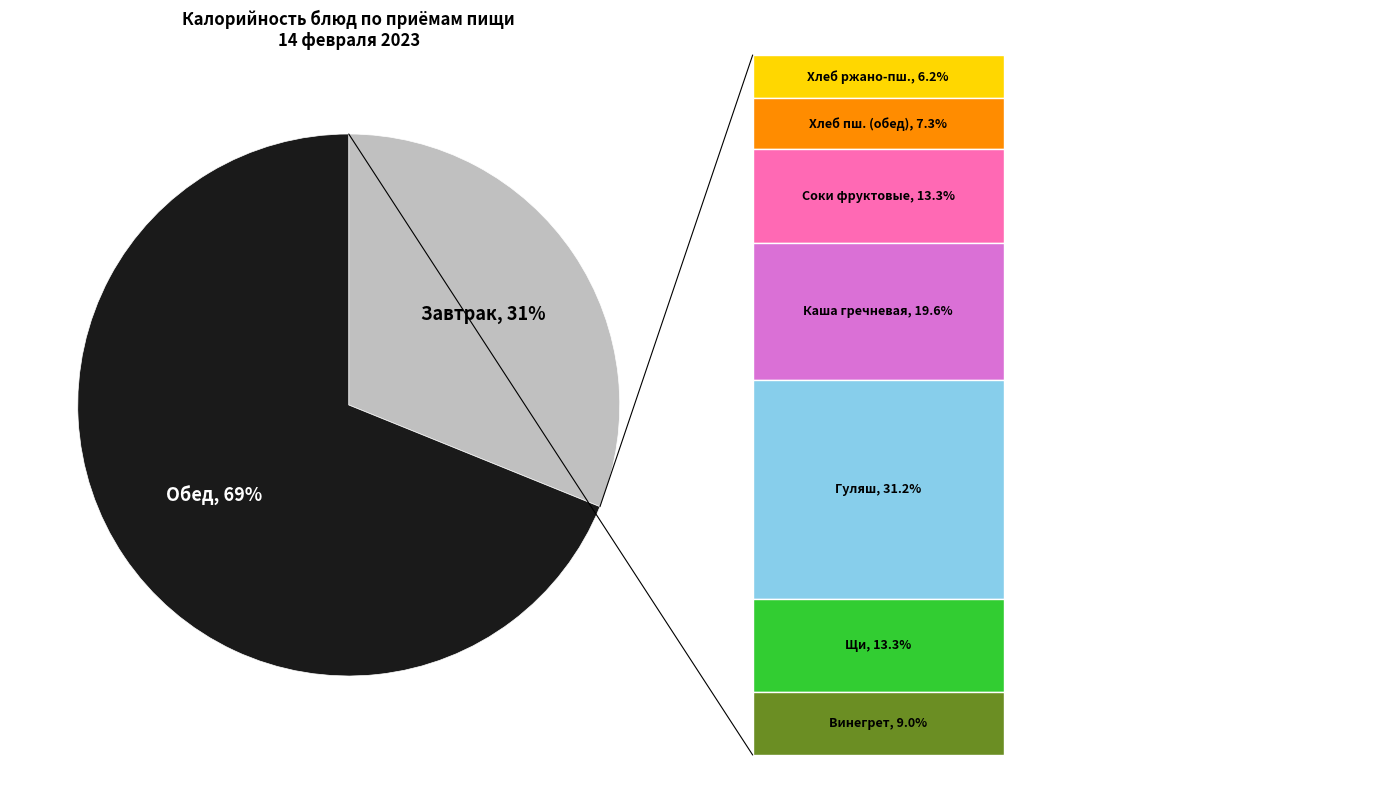

Combined, do Обед and Завтрак account for over 50%?

Yes